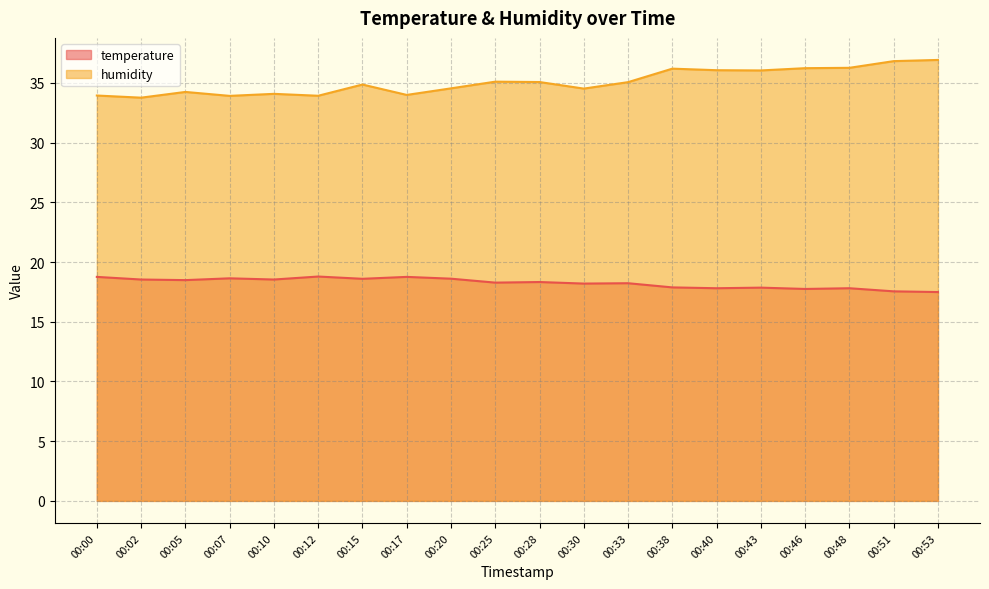

What is the sum of the humidity values at 00:12 and 00:00?

67.9